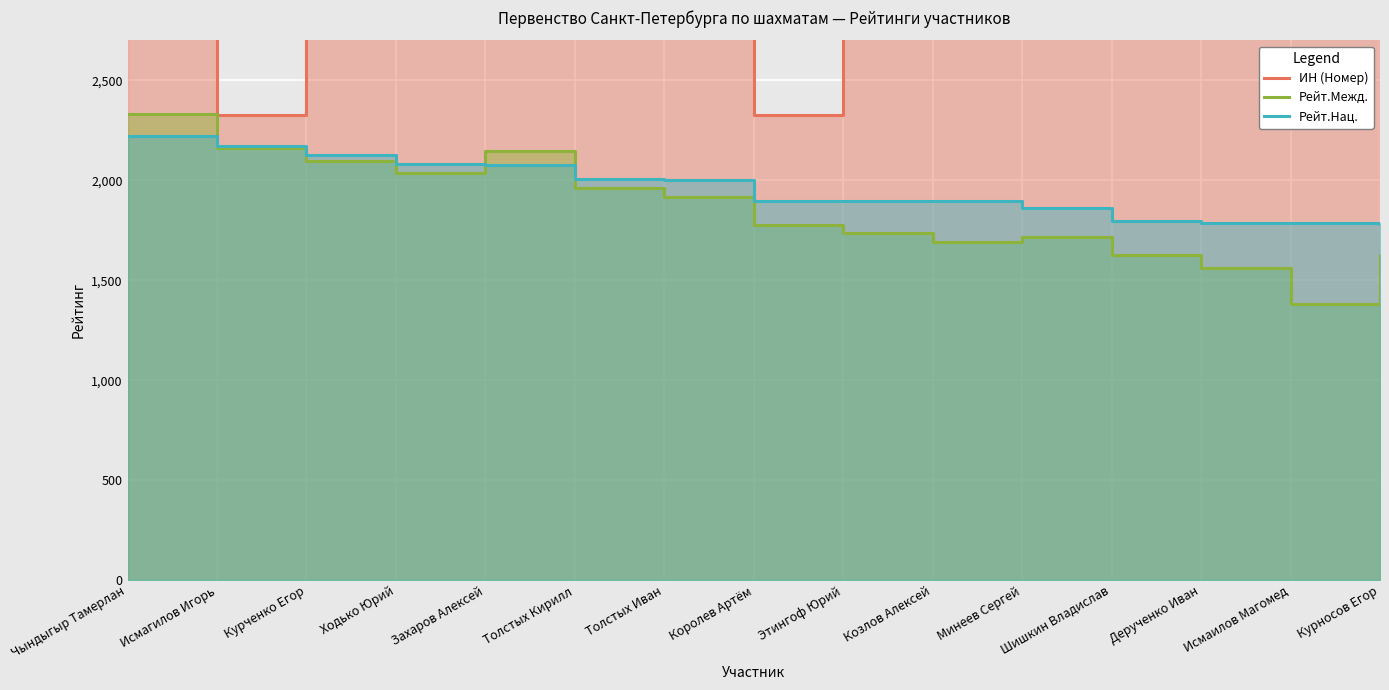

Is the value of ИН (Номер) at Минеев Сергей greater than the value of Рейт.Межд. at Курченко Егор?

Yes